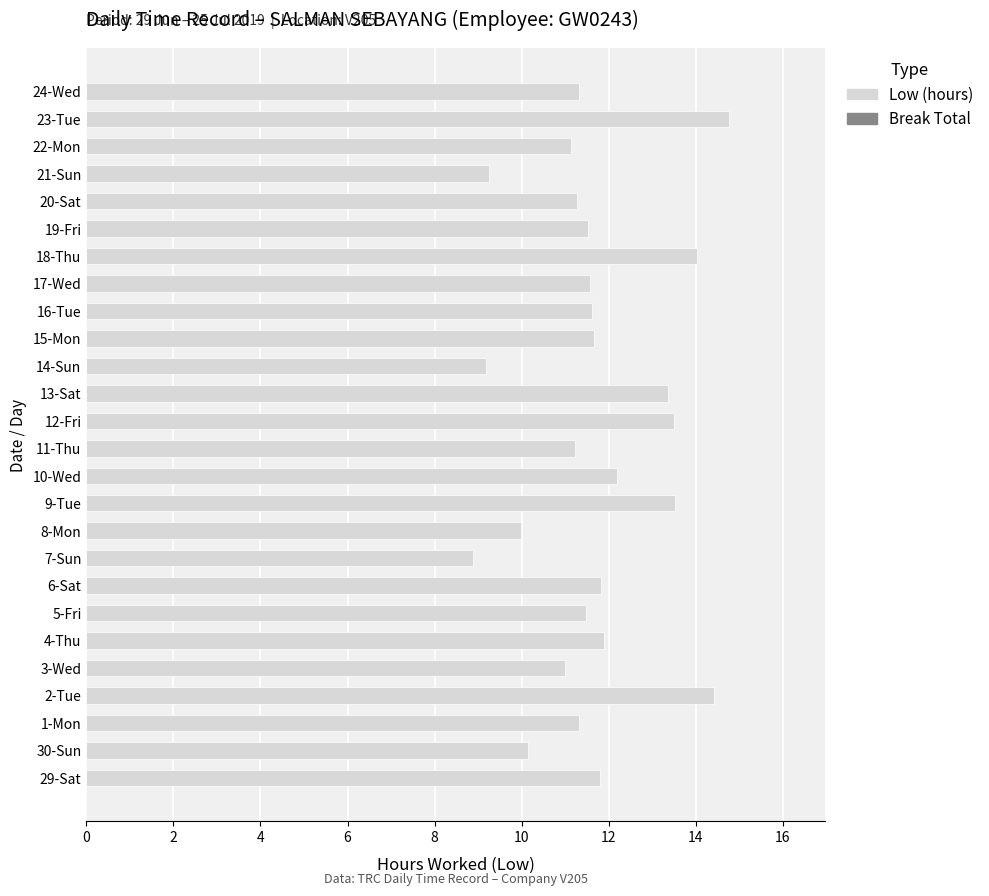

What is the minimum value shown in the chart?

8.9